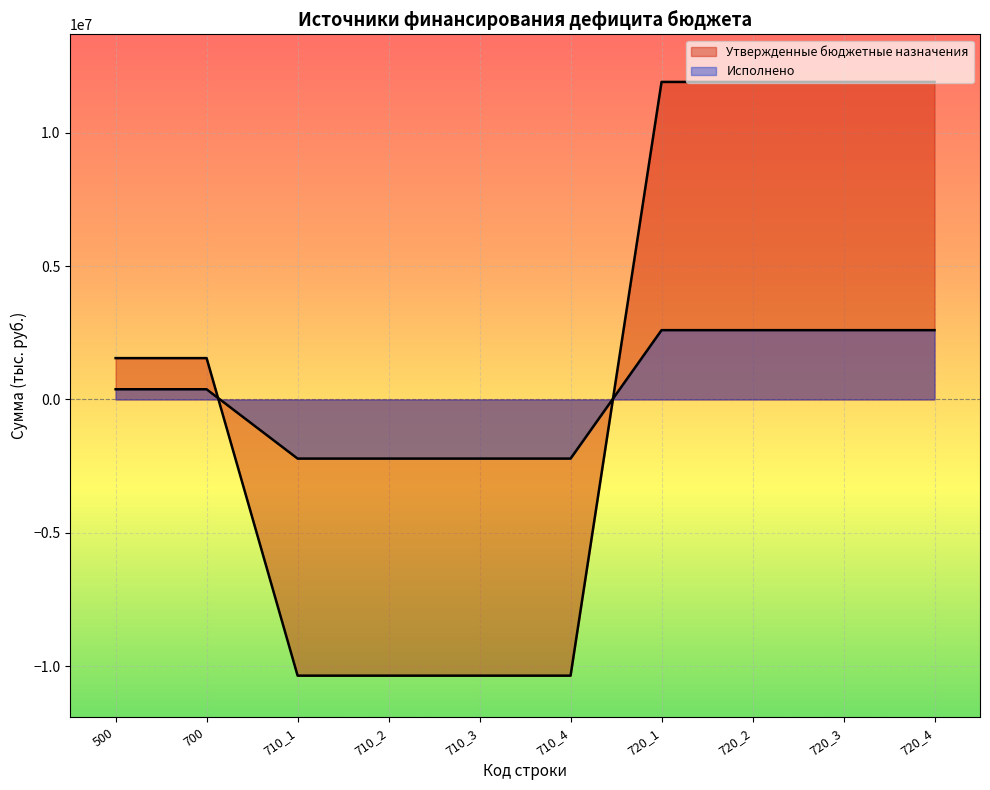

List the series in order of their peak value, lowest first.

Исполнено, Утвержденные бюджетные назначения